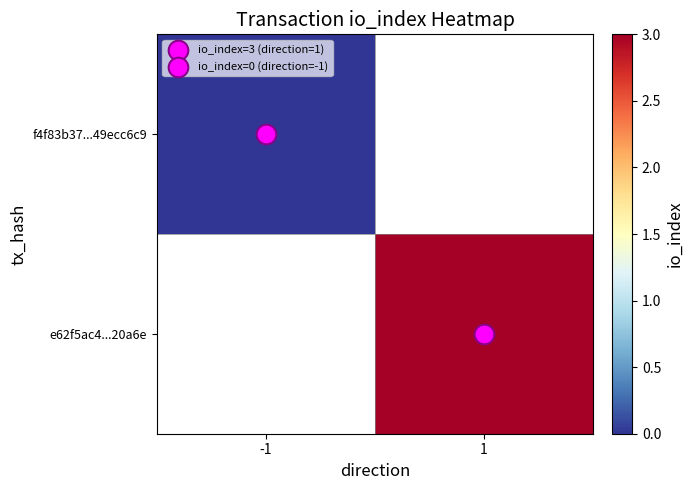

Which series has the widest spread of values?

f4f83b37...49ecc6c9